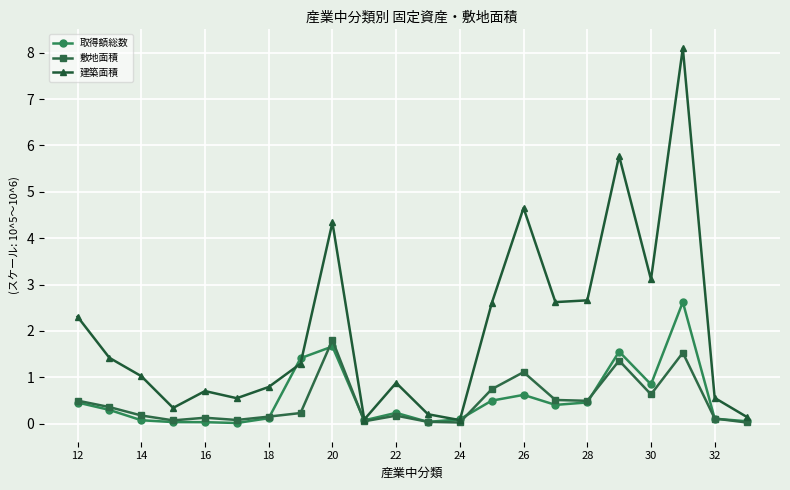

True or false: 取得額総数 and 建築面積 cross at least once.

True